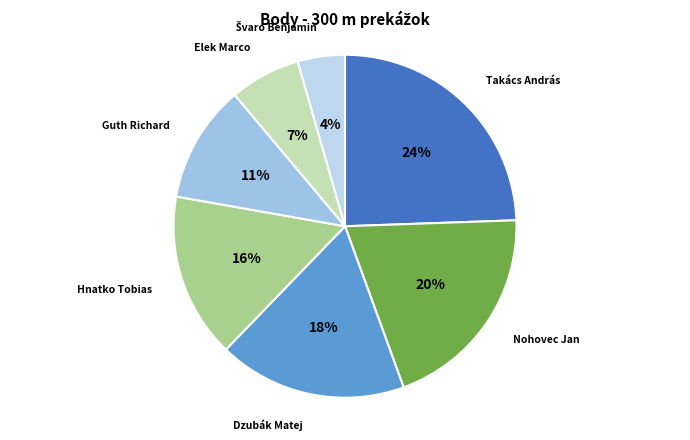

Is it true that Dzubák Matej is 18% of the pie?

True